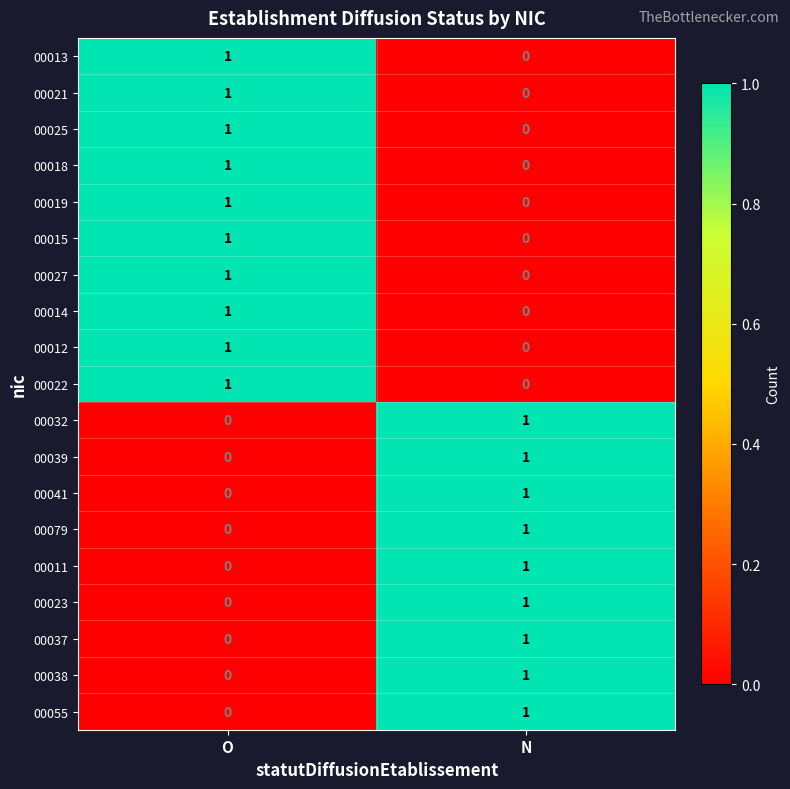

At which label is 00011 closest to 0?

O